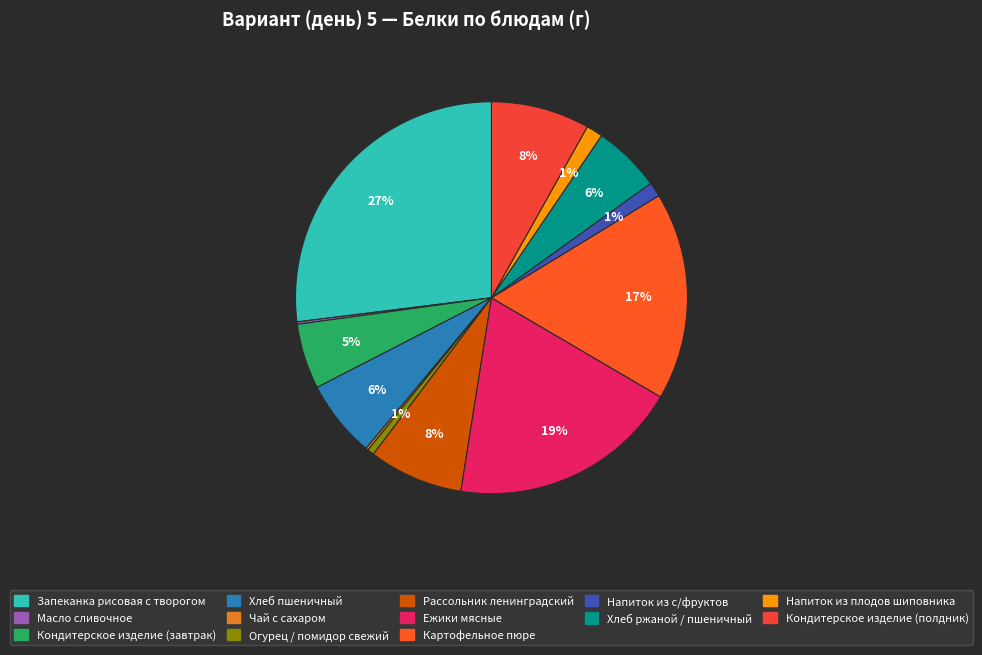

Is it true that Картофельное пюре is 9% of the pie?

False